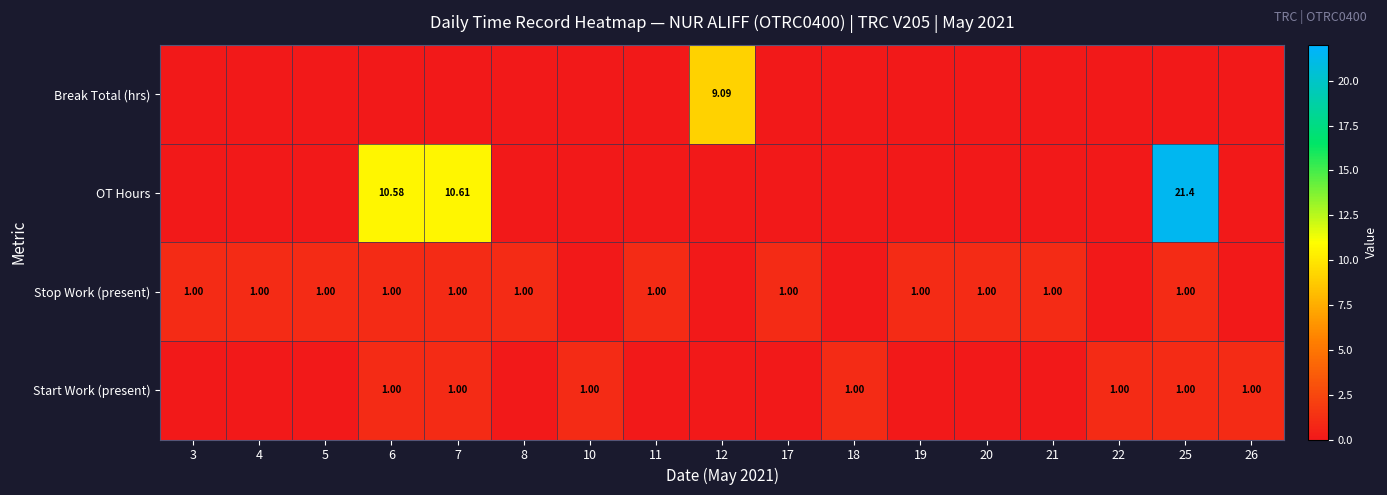

Which category has the lowest value in the Stop Work (present) series?

10